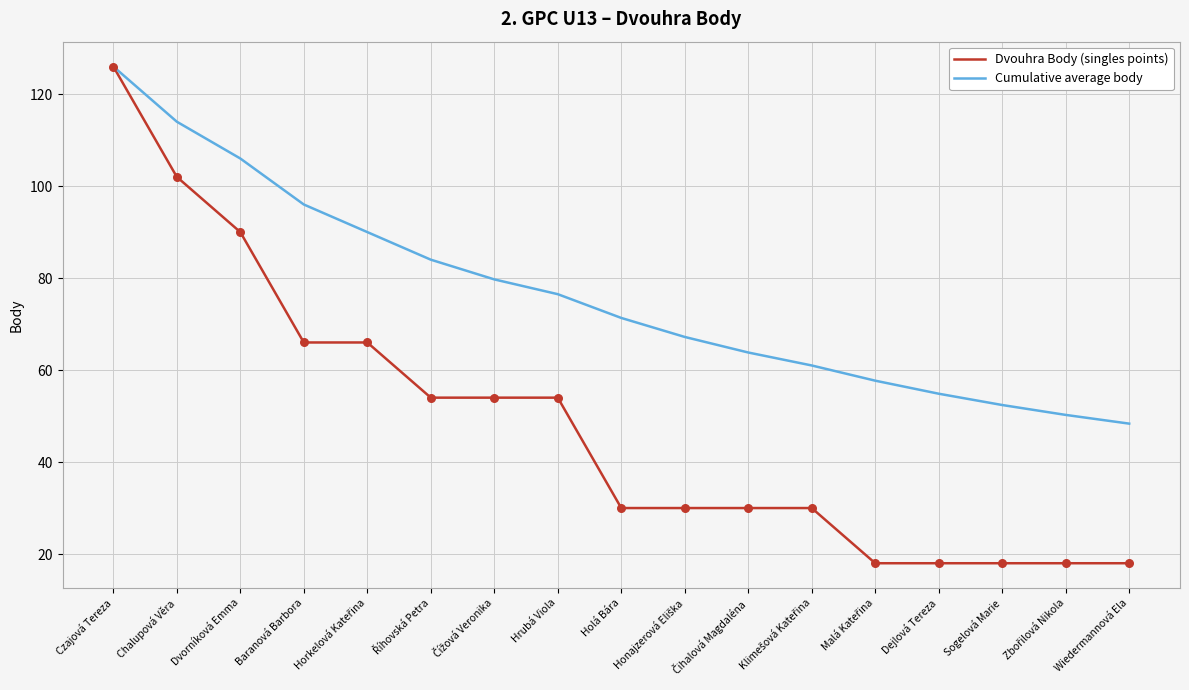

Which series has the largest total across all categories?

Cumulative average body